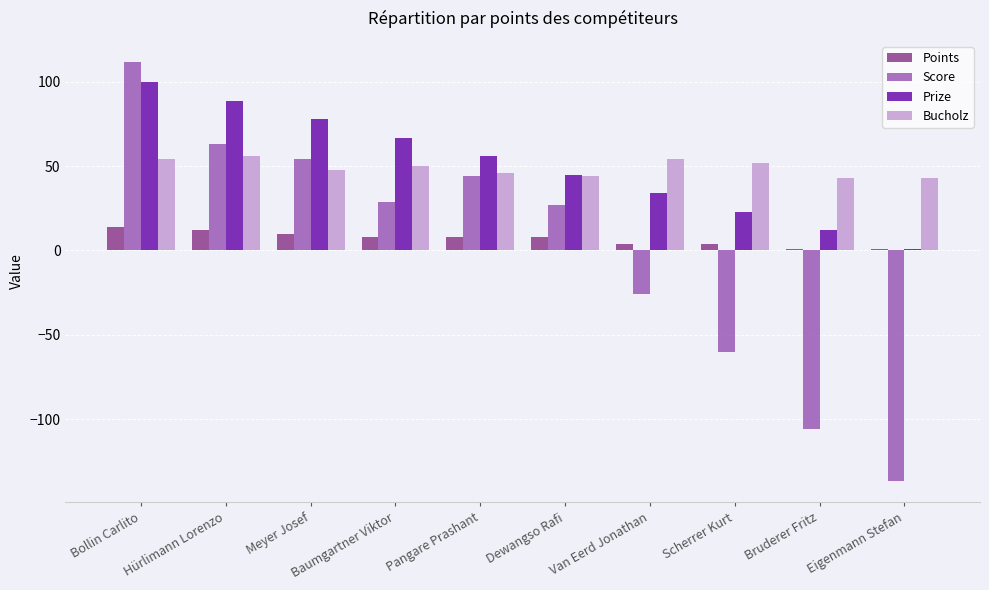

What position from the right is Hürlimann Lorenzo?

9